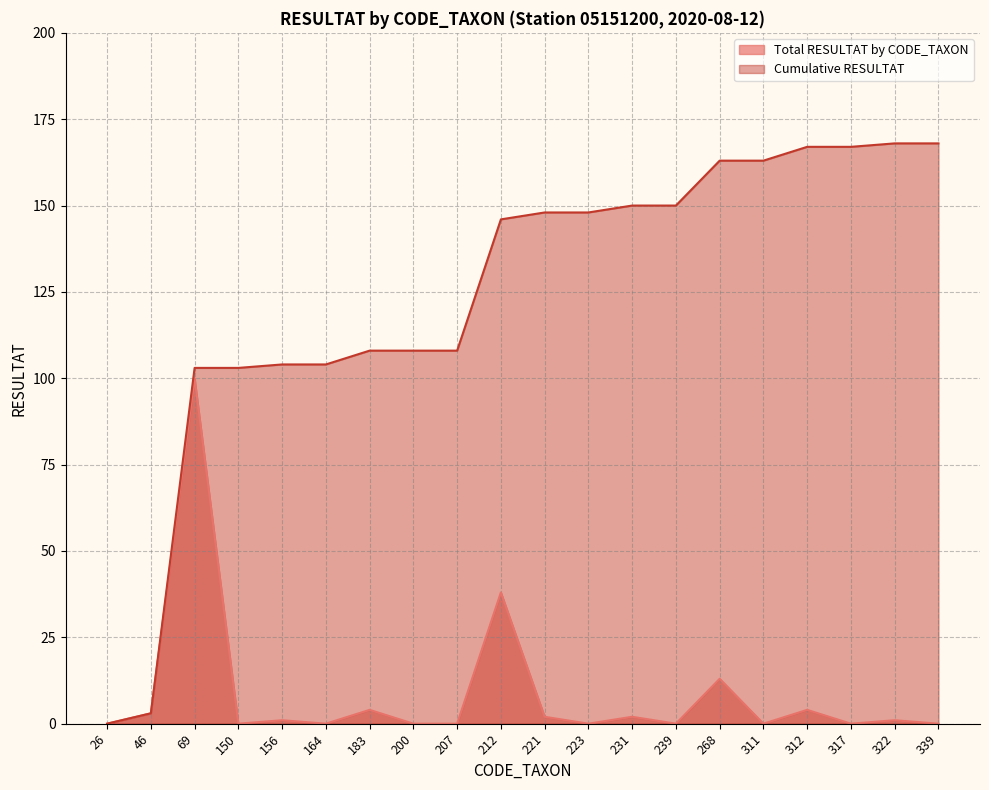

How many series are shown in this chart?

2